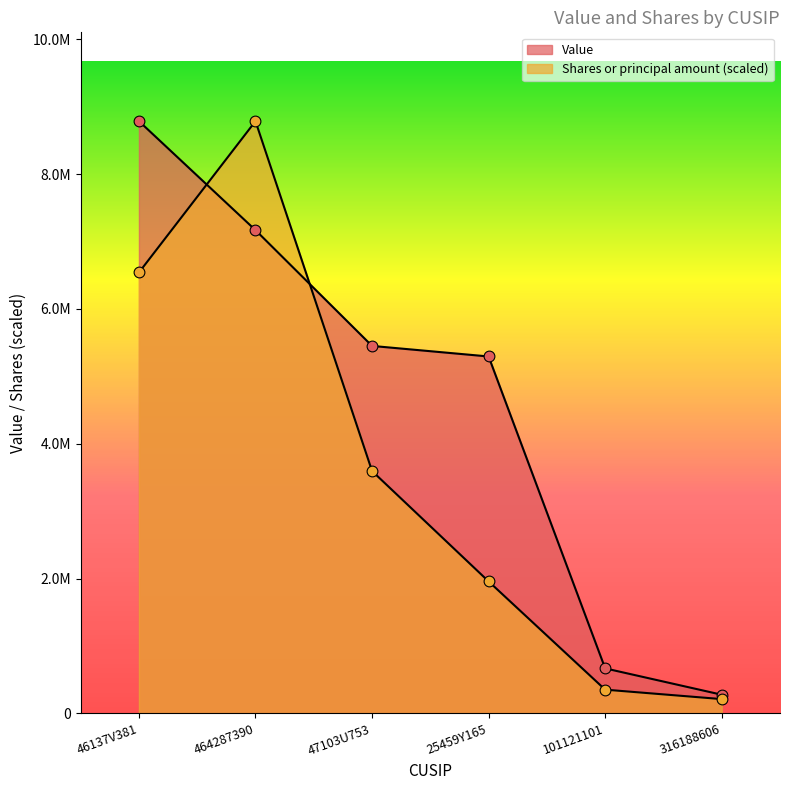

Which series reaches the maximum Y coordinate?

Value